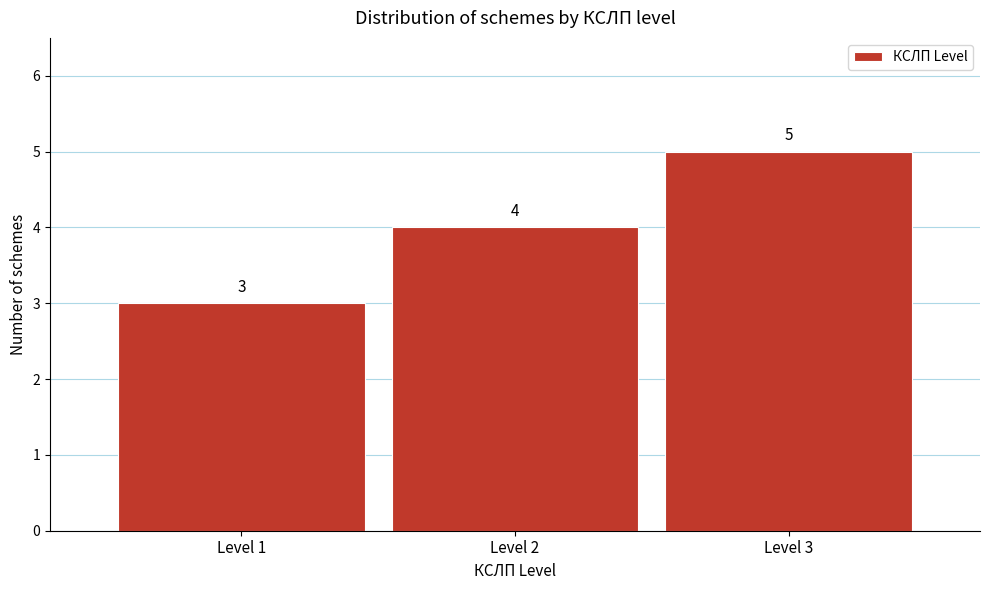

Reading left to right, extract all data points from this chart.

3	4	5